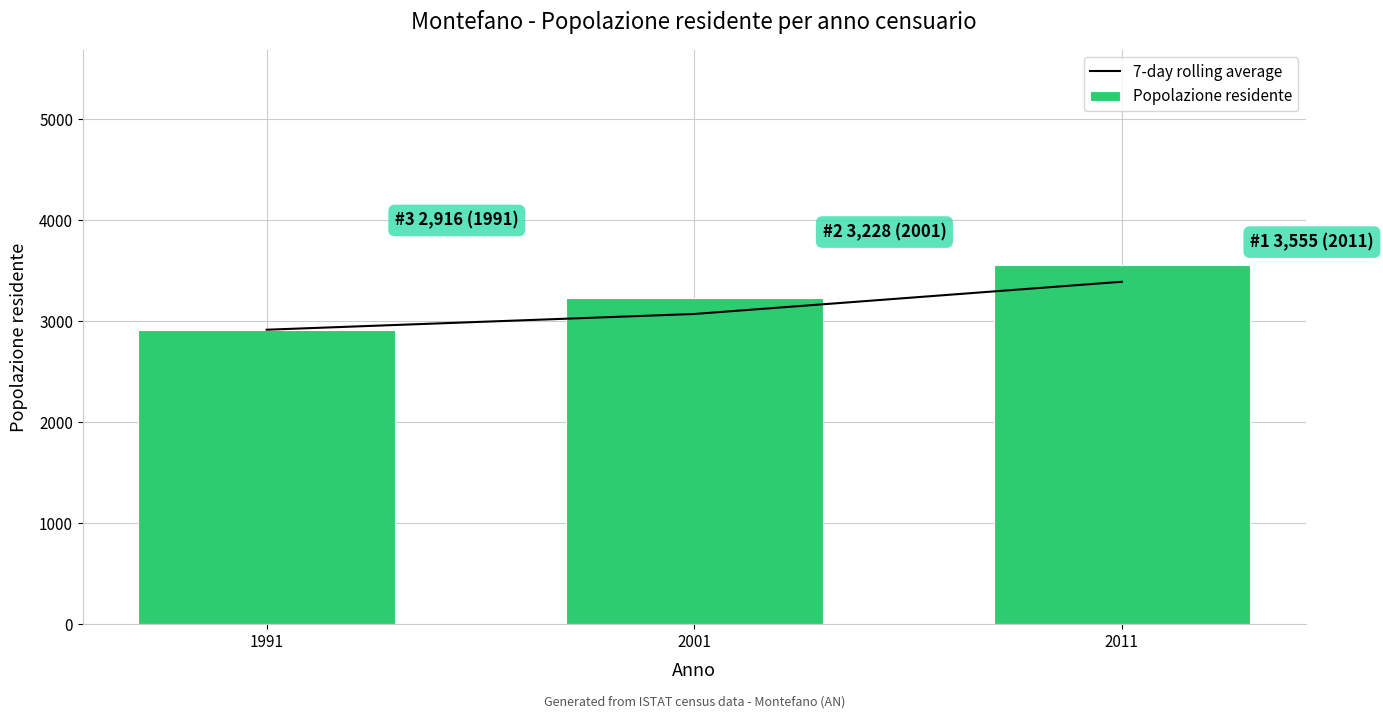

How many 7-day rolling average values are between 2916 and 3391?

3